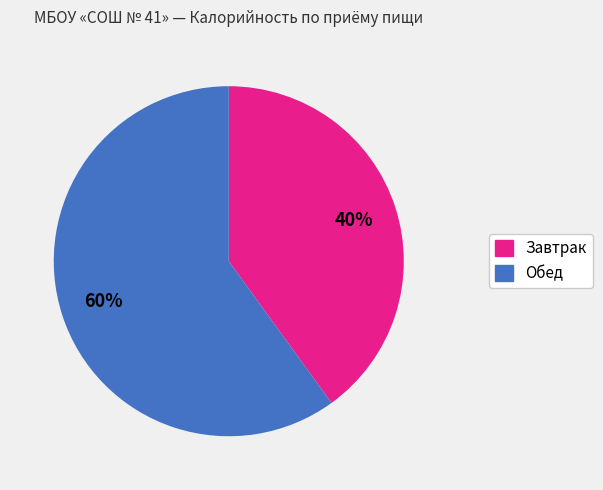

How many segments does this pie chart have?

2